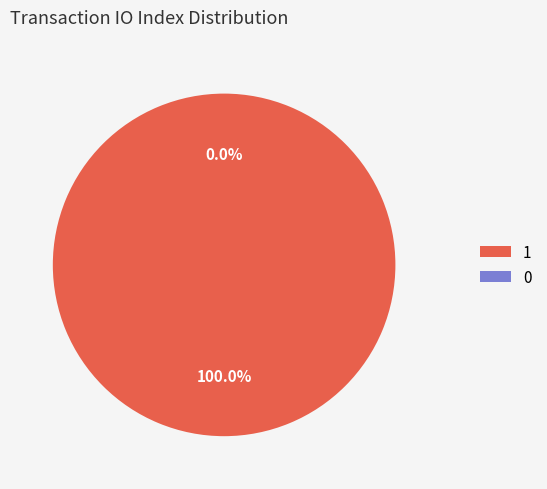

Count the number of slices in the pie.

2